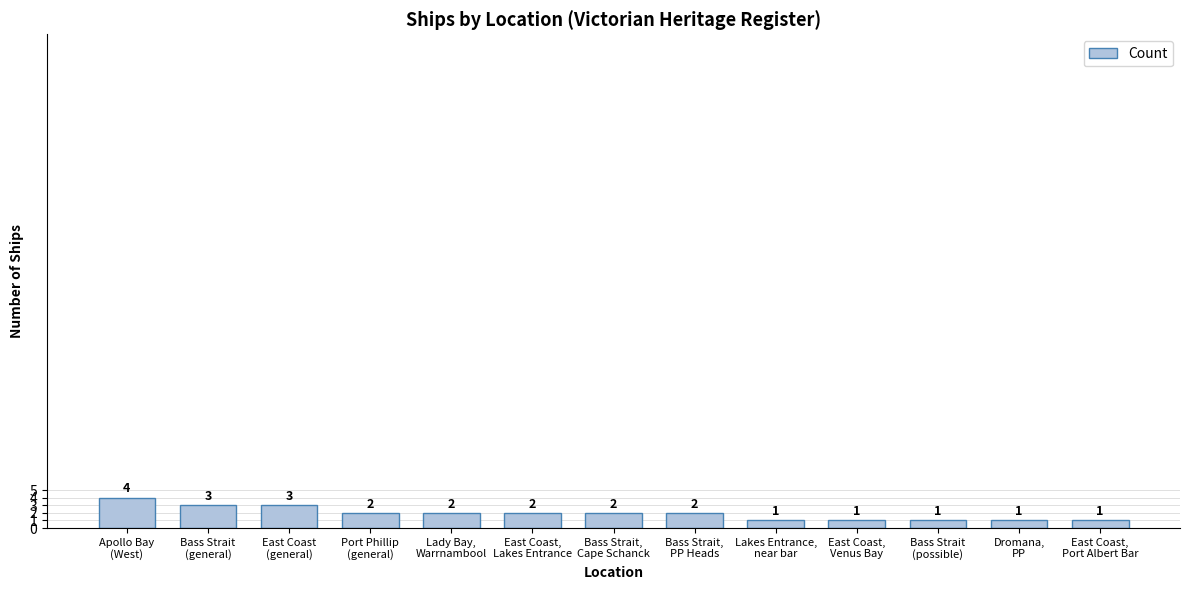

What is the smallest value displayed?

1